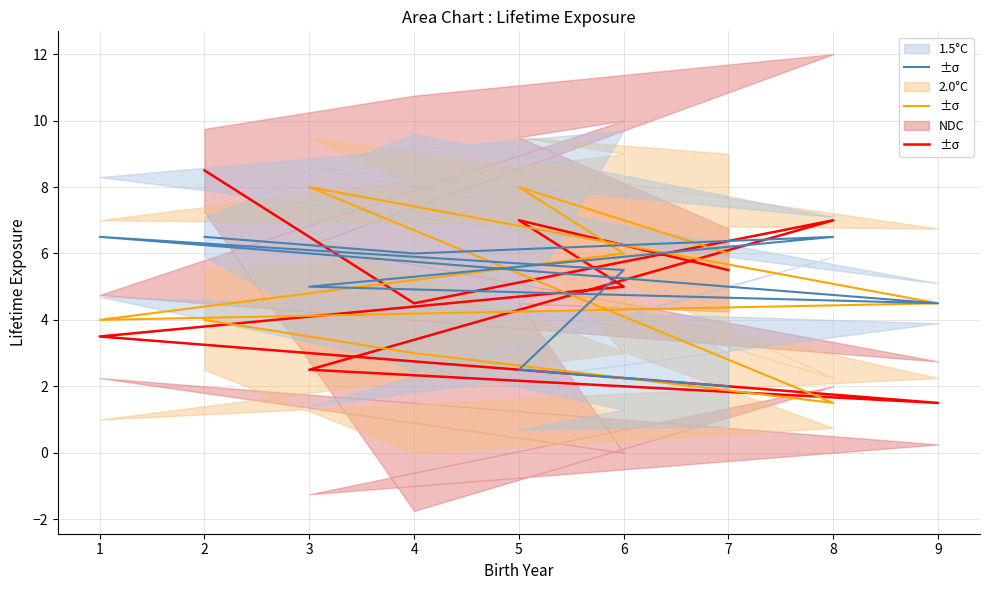

How many values in the NDC series exceed 5?

4